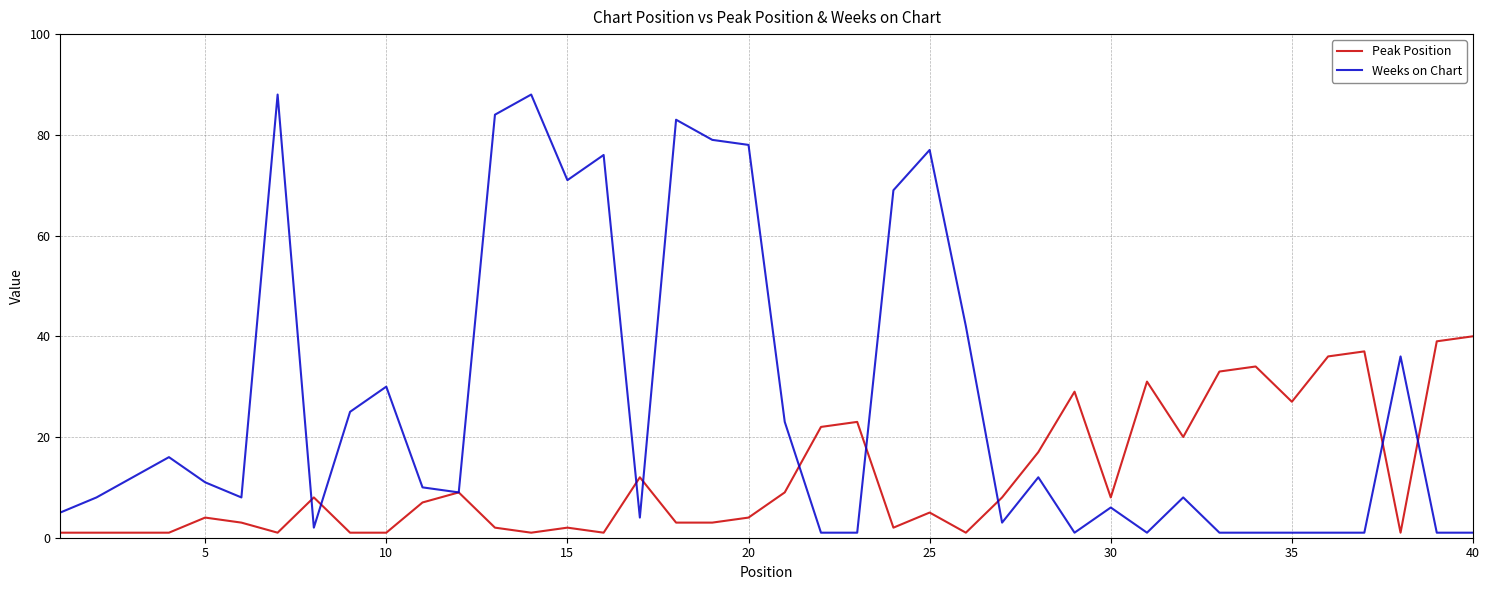

Which series has the largest range (max minus min)?

Weeks on Chart